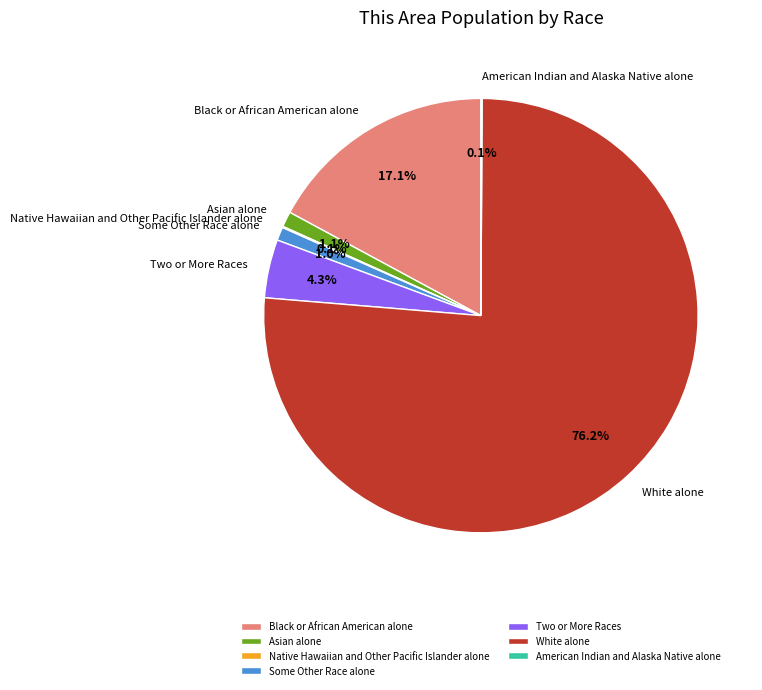

Which slice represents more than half of the pie?

White alone